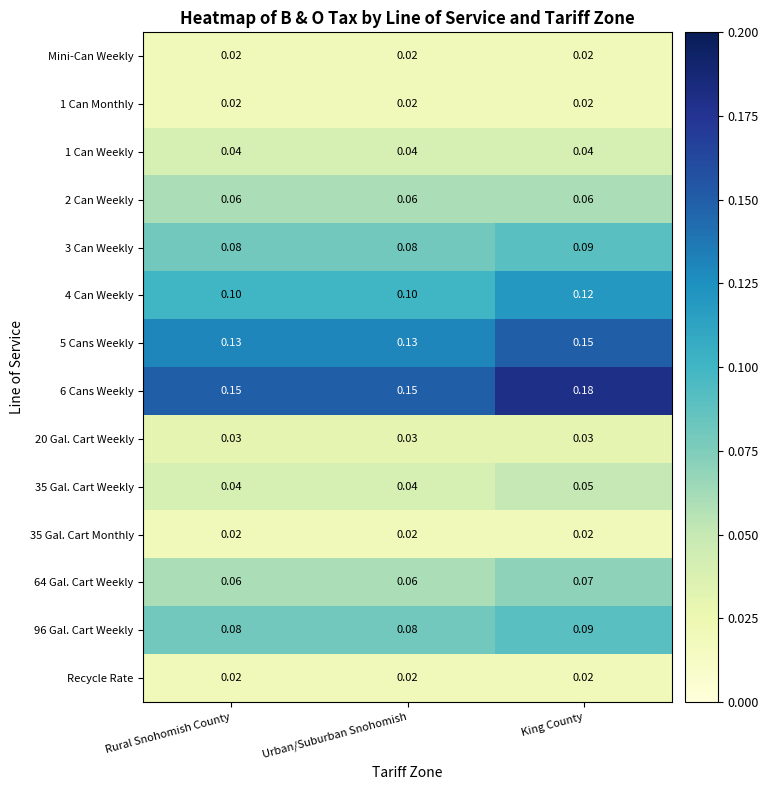

What is the spread (max minus min) of values at Rural Snohomish County?

0.1